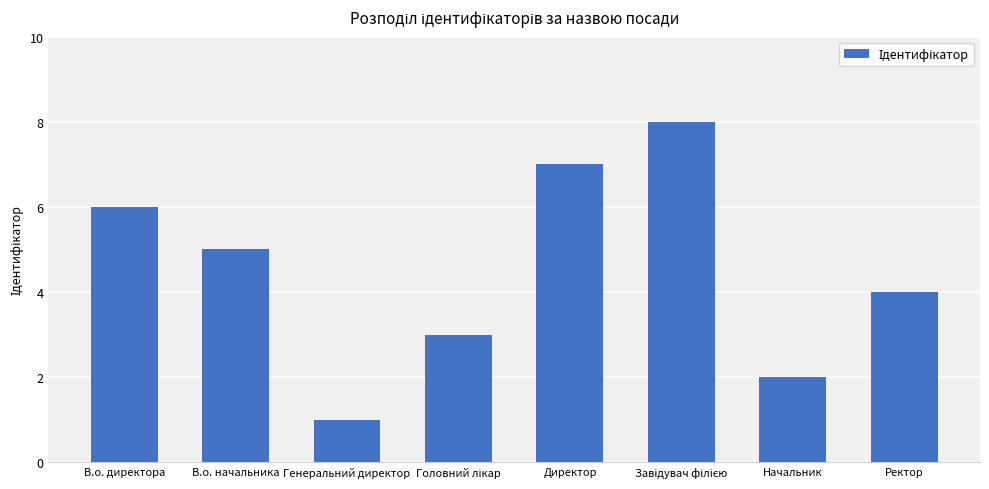

What is the label of the 7th bar from the right?

В.о. начальника